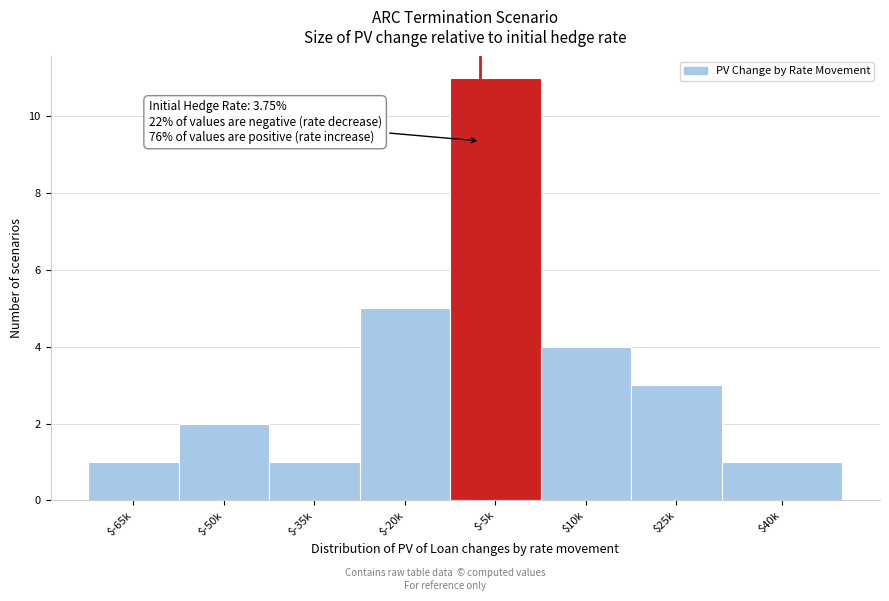

Reading left to right, what are all the values shown in this chart?

1	2	1	5	11	4	3	1